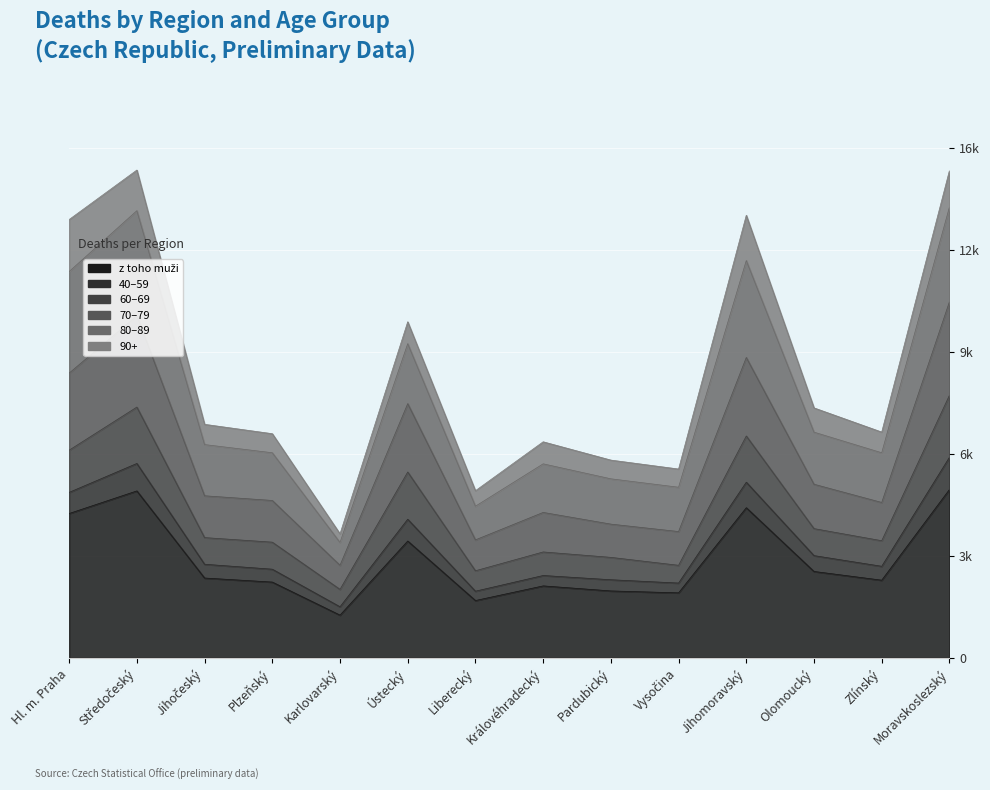

How many interior local peaks does the z toho muži series have?

4